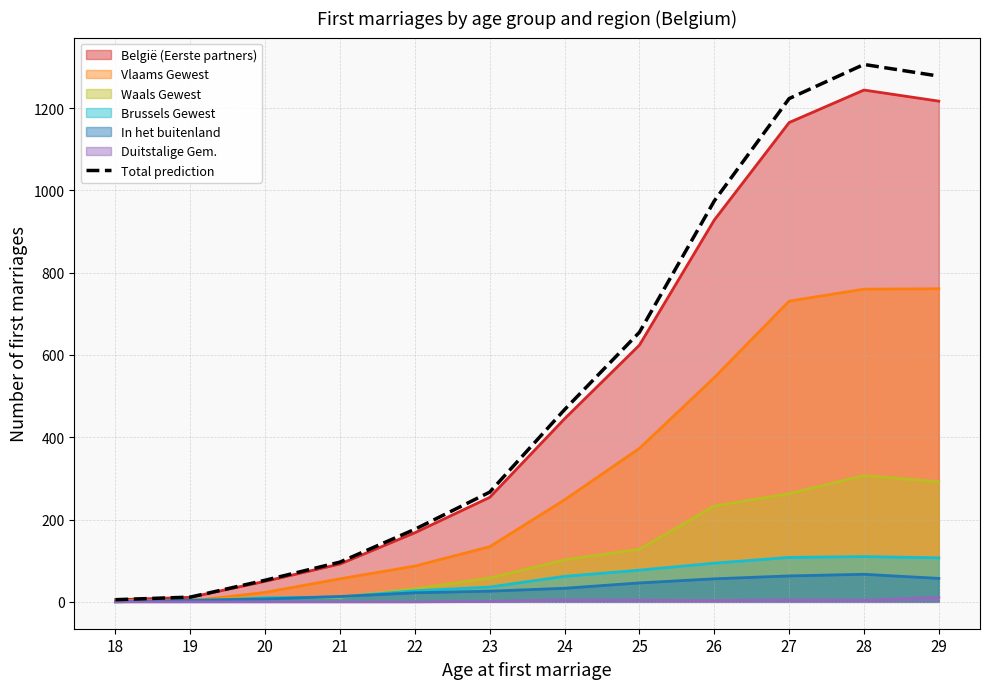

Rank the categories by value from lowest to highest.

18, 19, 20, 21, 22, 23, 24, 25, 26, 27, 29, 28